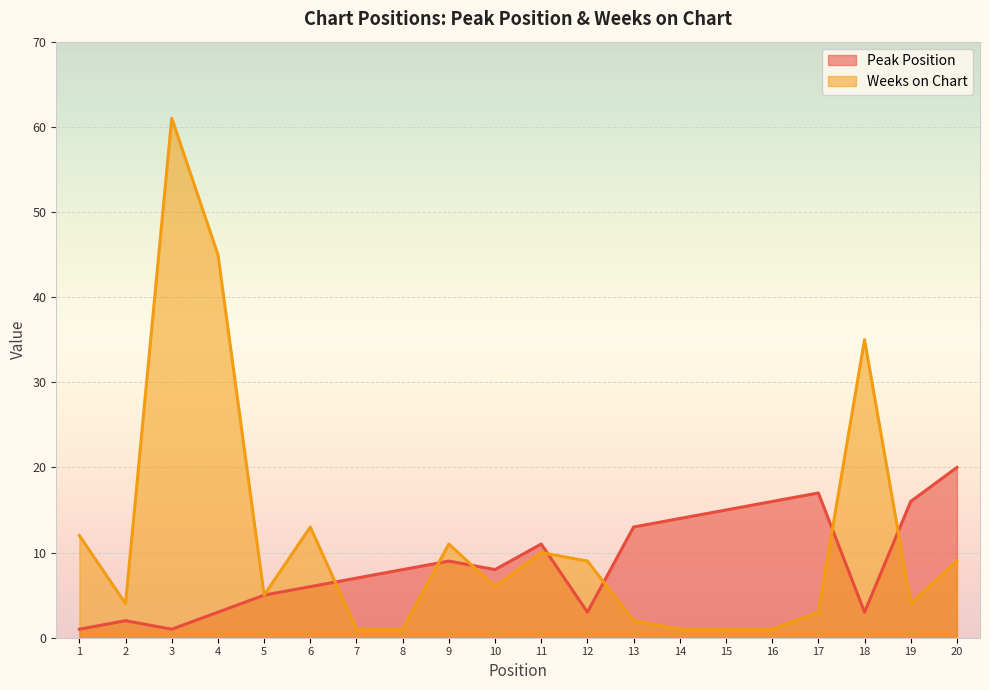

Between 16 and 17, which series saw the biggest shift?

Weeks on Chart